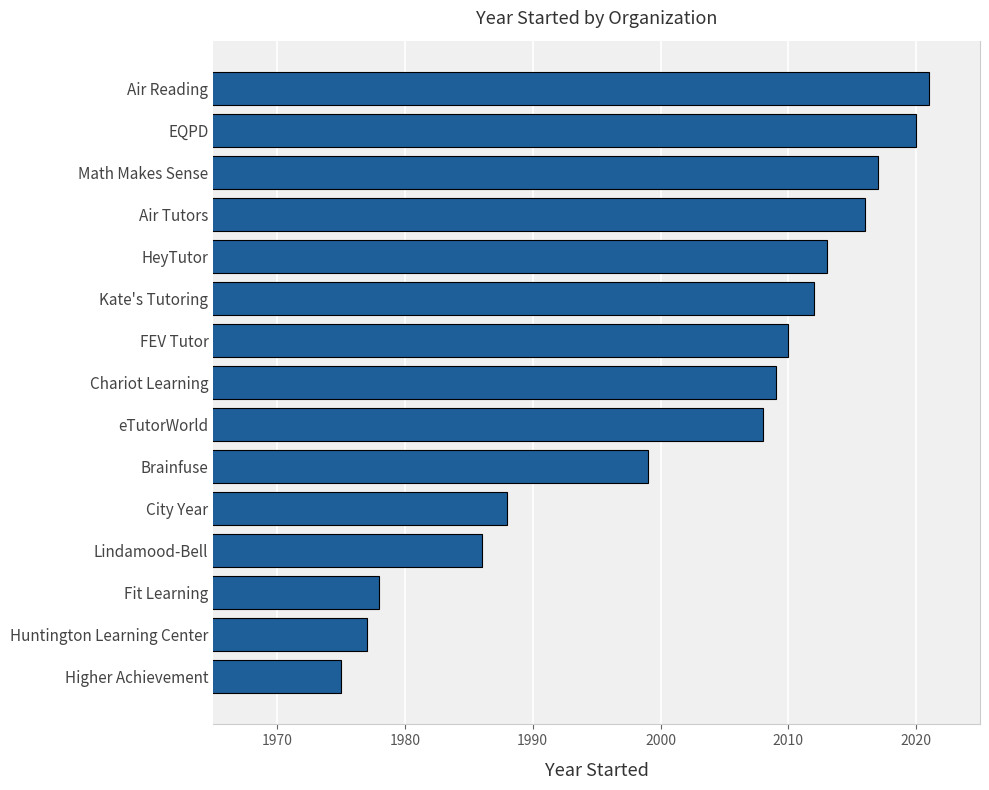

What is the label of the 9th bar from the bottom?

FEV Tutor